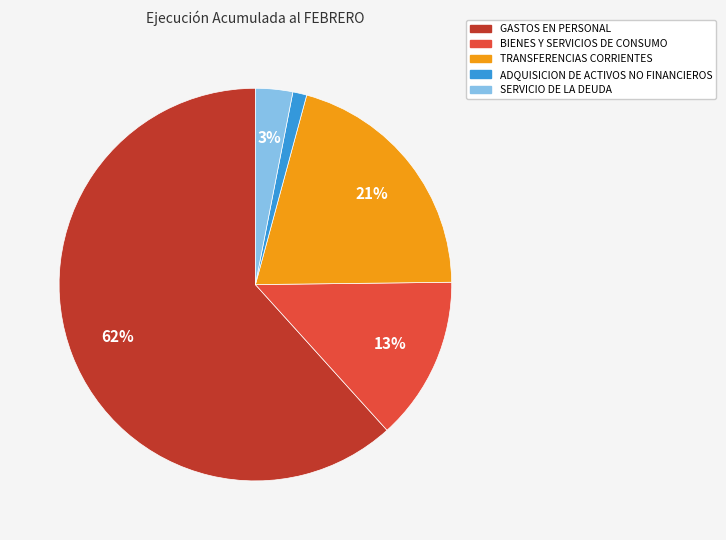

Which slice is the largest?

GASTOS EN PERSONAL